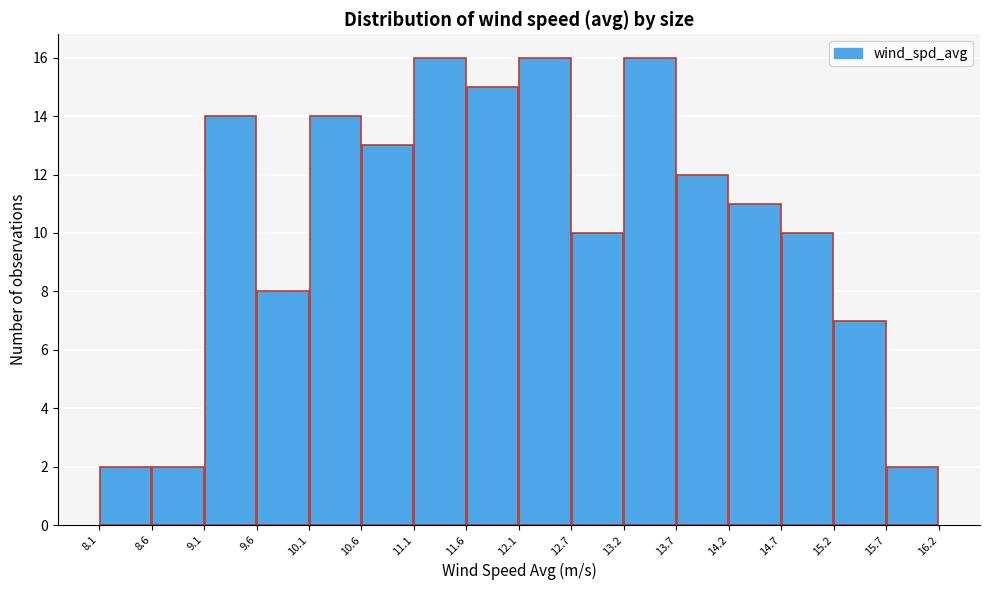

Reading left to right, transcribe this chart: for each bar, give the range it covers on the x-axis and its height. The values are not printed on the chart, so give them approximately, as read against the axis.

8.1 to 8.6: 2
8.6 to 9.1: 2
9.1 to 9.6: 14
9.6 to 10.1: 8
10.1 to 10.6: 14
10.6 to 11.1: 13
11.1 to 11.6: 16
11.6 to 12.1: 15
12.1 to 12.7: 16
12.7 to 13.2: 10
13.2 to 13.7: 16
13.7 to 14.2: 12
14.2 to 14.7: 11
14.7 to 15.2: 10
15.2 to 15.7: 7
15.7 to 16.2: 2